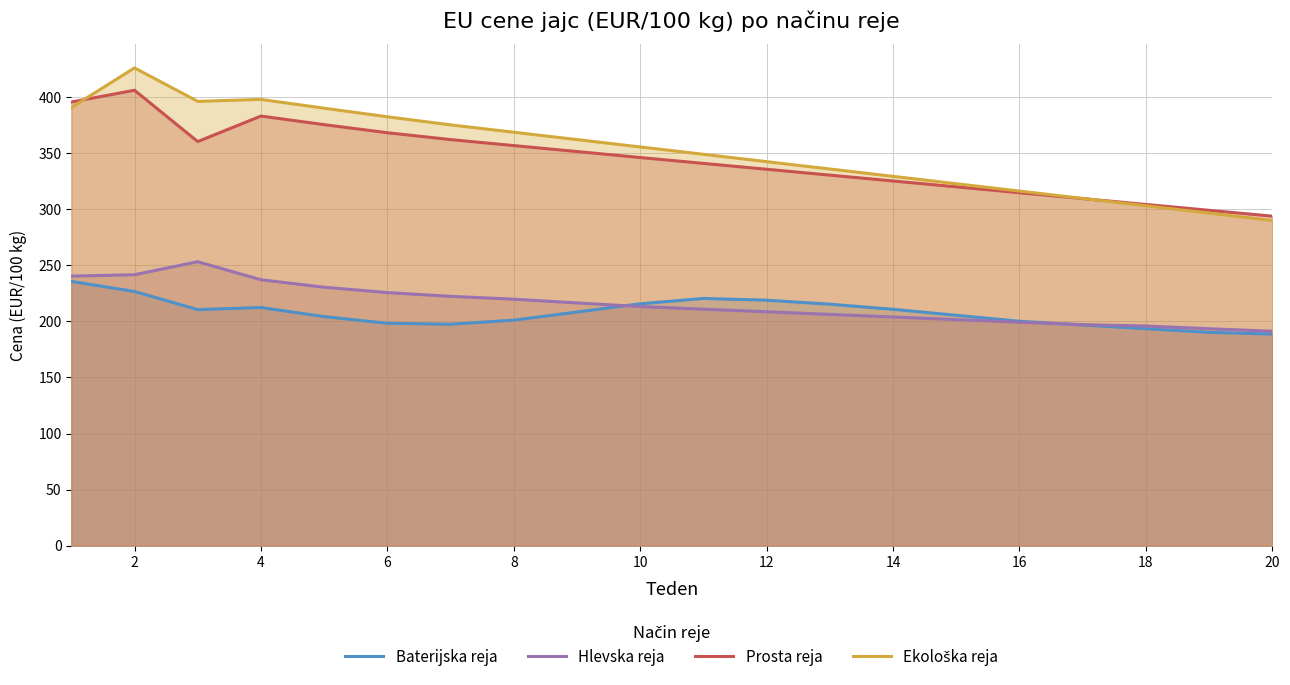

True or false: Prosta reja and Hlevska reja cross at least once.

False